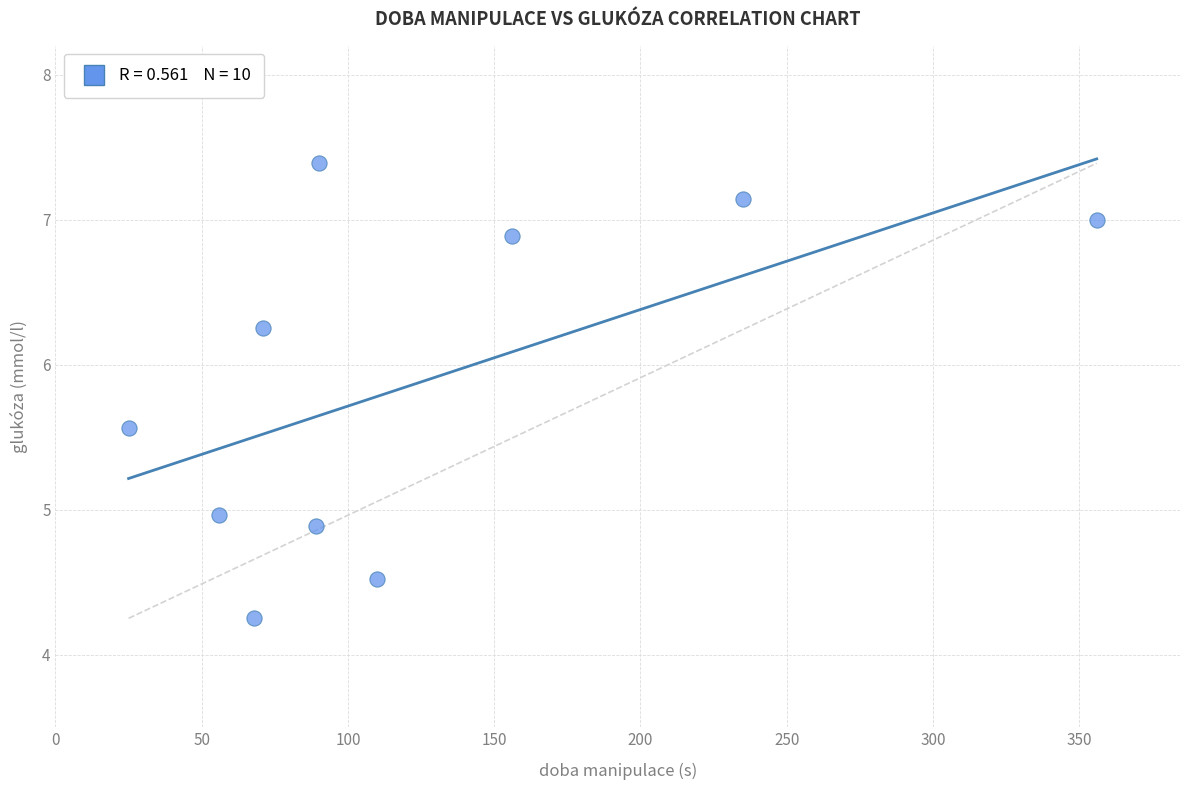

What is the average Y value?

5.9